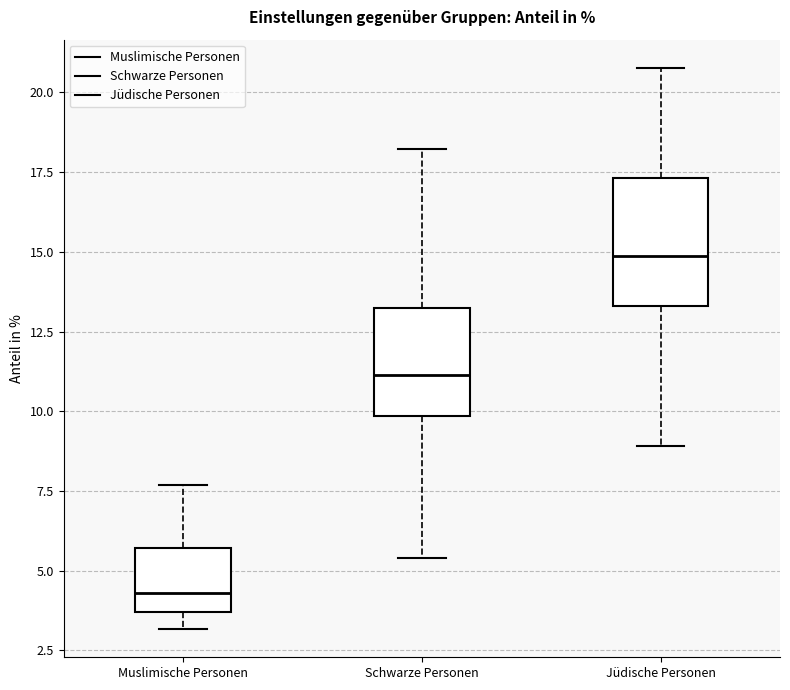

Which box is the tallest, from its lower edge to its upper edge?

Jüdische Personen